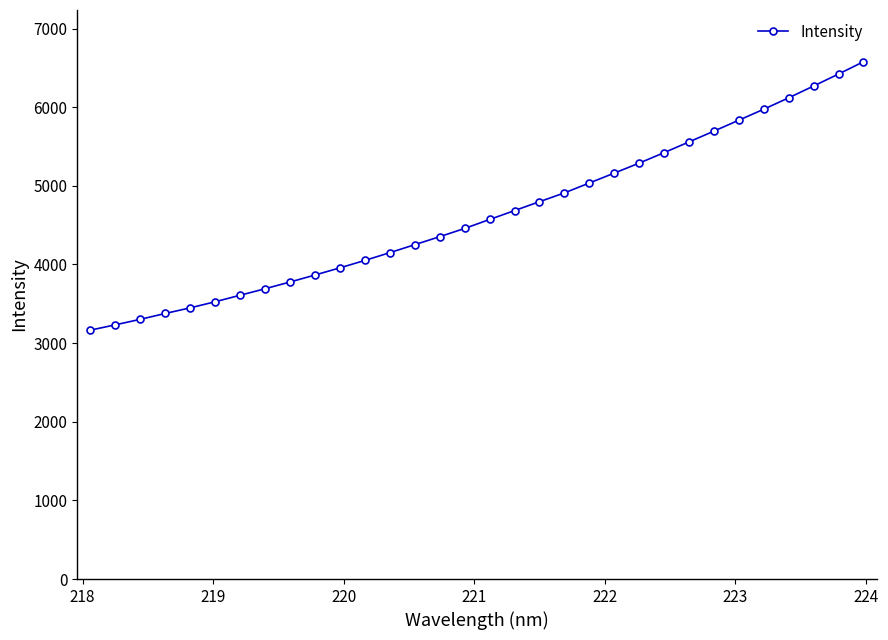

What is the value of the 26th point from the left?

5695.9